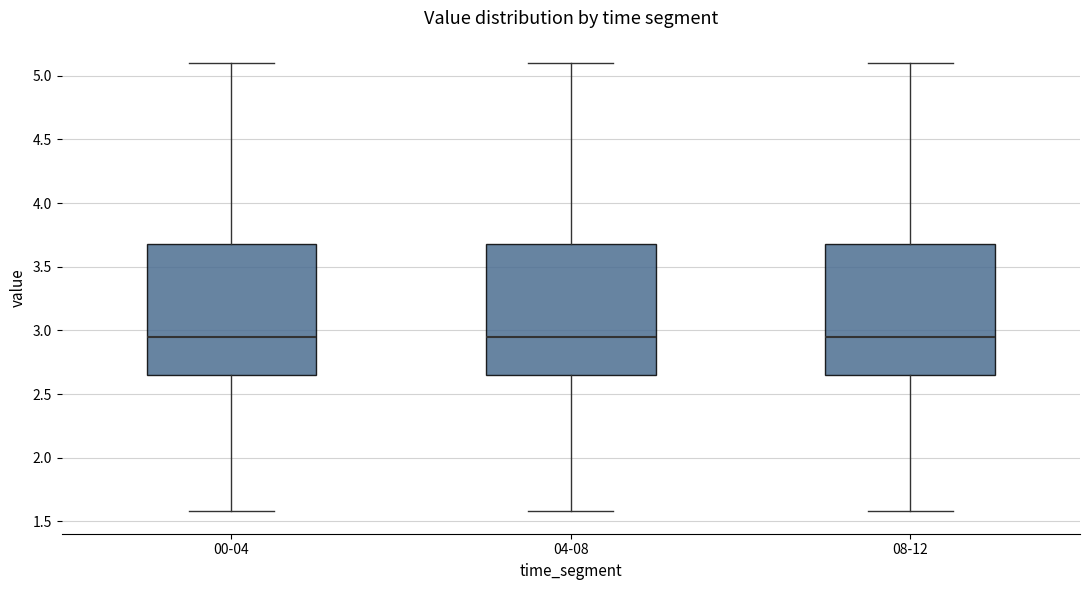

Reading left to right, read every box against the y-axis: the position of its median line, the range the box covers, and the ends of its whiskers. The values are not printed on the chart, so give them approximately, as read against the axis.

00-04: median 2.95, box 2.65 to 3.70, whiskers 1.60 to 5.10
04-08: median 2.95, box 2.65 to 3.70, whiskers 1.60 to 5.10
08-12: median 2.95, box 2.65 to 3.70, whiskers 1.60 to 5.10